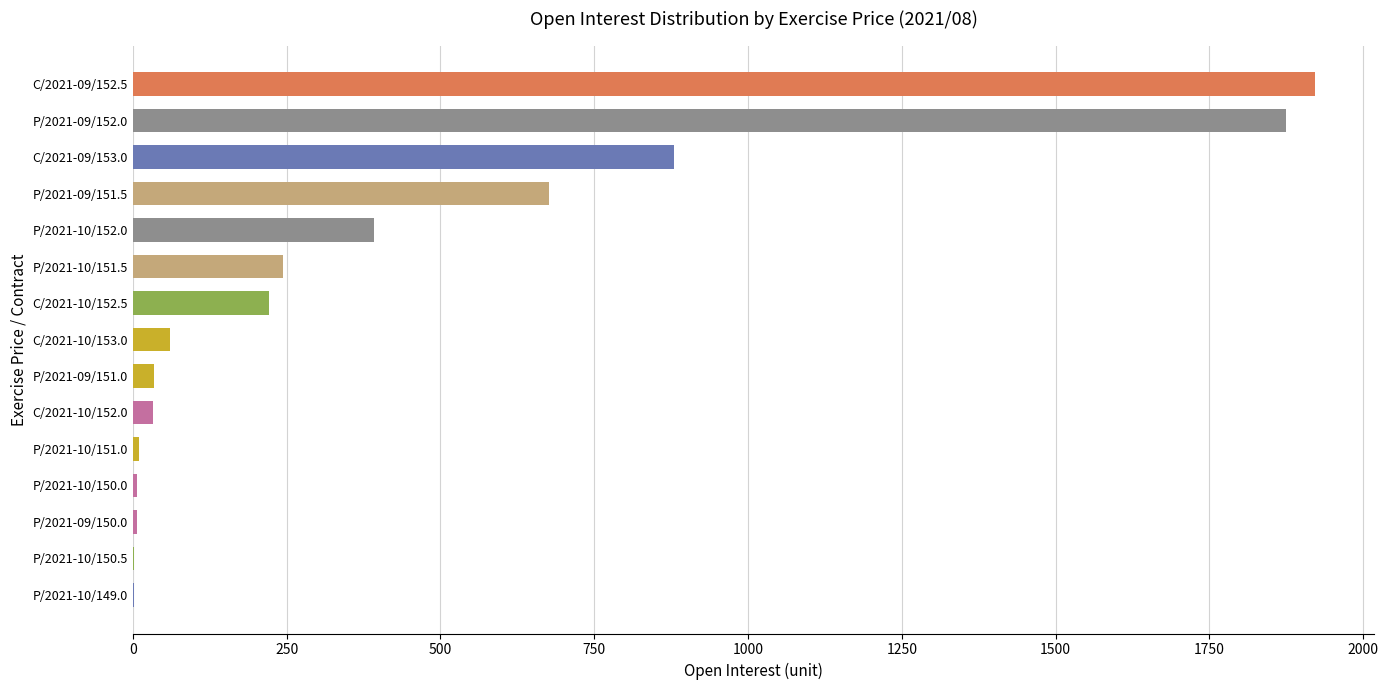

Does the chart contain stacked bars?

No